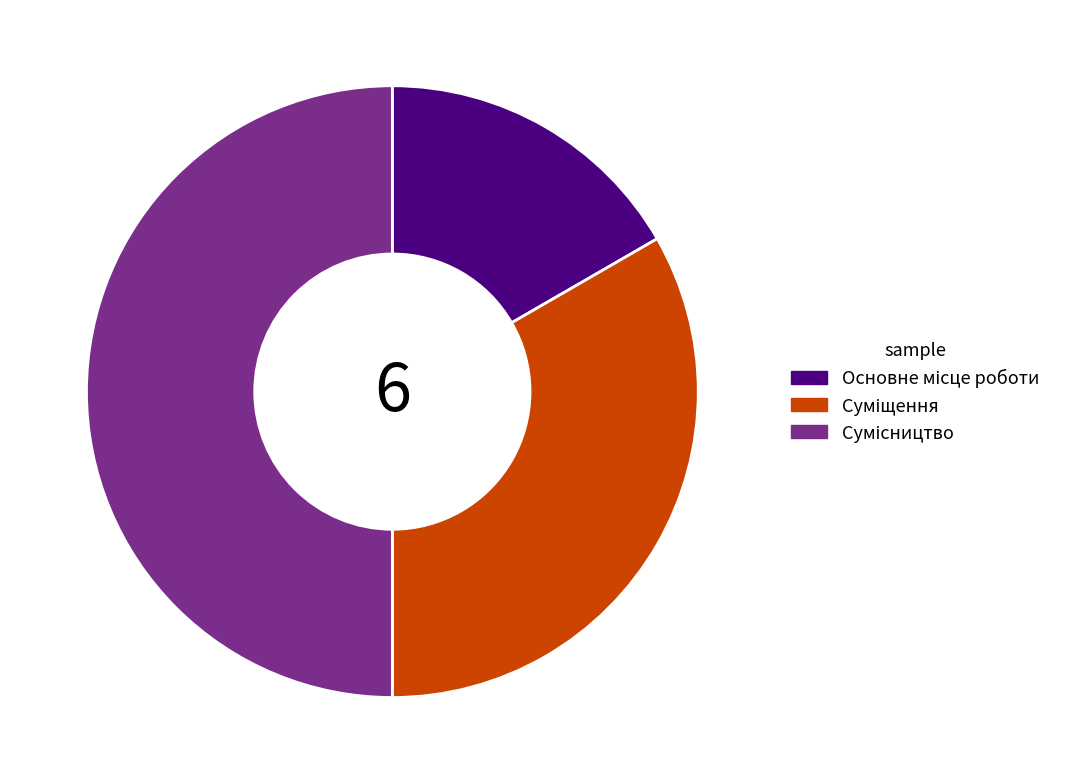

How many segments does this pie chart have?

3